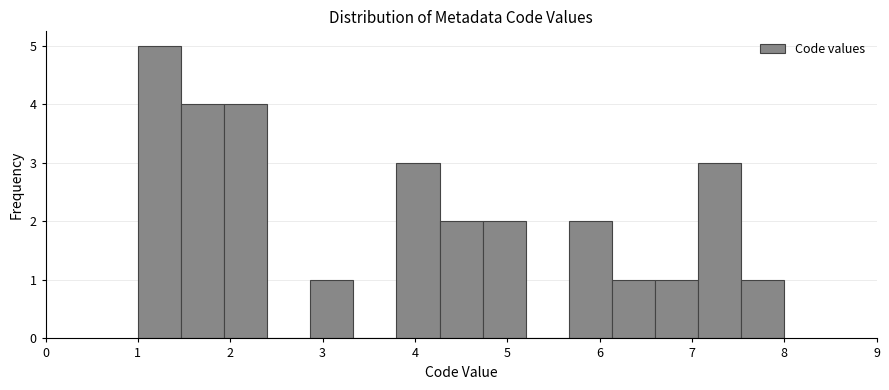

Reading left to right, transcribe this chart: for each bar, give the range it covers on the x-axis and its height. Neither the bar edges nor the heights are printed on the chart, so give them approximately, as read against the axes.

1.0 to 1.5: 5
1.5 to 1.9: 4
1.9 to 2.4: 4
2.4 to 2.9: 0
2.9 to 3.3: 1
3.3 to 3.8: 0
3.8 to 4.3: 3
4.3 to 4.7: 2
4.7 to 5.2: 2
5.2 to 5.7: 0
5.7 to 6.1: 2
6.1 to 6.6: 1
6.6 to 7.1: 1
7.1 to 7.5: 3
7.5 to 8.0: 1